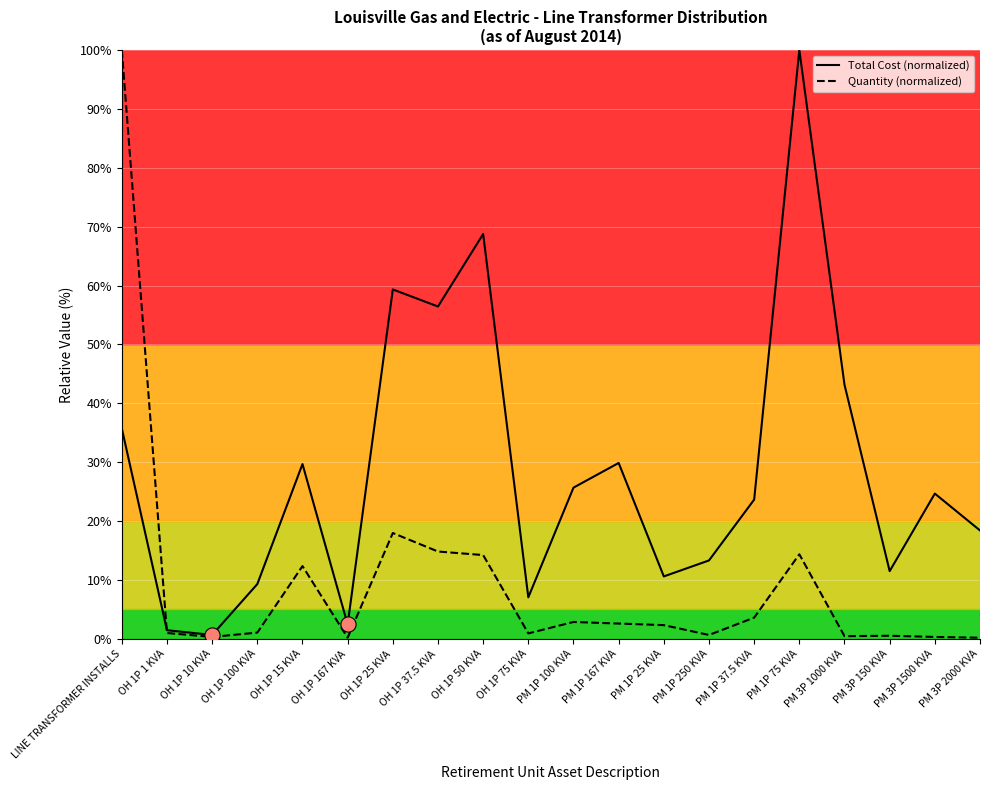

What is the total value across all series at OH 1P 10 KVA?

1.0